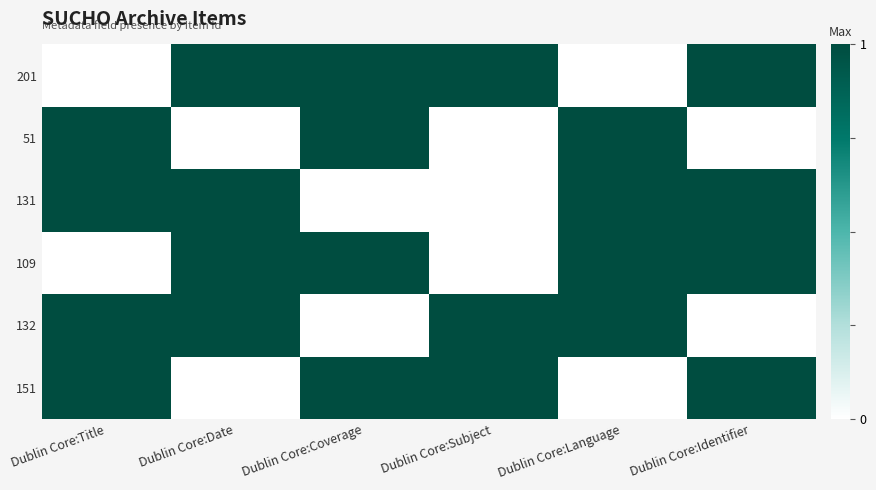

Reading left to right, transcribe all the data shown in this chart.

151: Dublin Core:Title=1	Dublin Core:Date=0	Dublin Core:Coverage=1	Dublin Core:Subject=1	Dublin Core:Language=0	Dublin Core:Identifier=1
132: Dublin Core:Title=1	Dublin Core:Date=1	Dublin Core:Coverage=0	Dublin Core:Subject=1	Dublin Core:Language=1	Dublin Core:Identifier=0
109: Dublin Core:Title=0	Dublin Core:Date=1	Dublin Core:Coverage=1	Dublin Core:Subject=0	Dublin Core:Language=1	Dublin Core:Identifier=1
131: Dublin Core:Title=1	Dublin Core:Date=1	Dublin Core:Coverage=0	Dublin Core:Subject=0	Dublin Core:Language=1	Dublin Core:Identifier=1
51: Dublin Core:Title=1	Dublin Core:Date=0	Dublin Core:Coverage=1	Dublin Core:Subject=0	Dublin Core:Language=1	Dublin Core:Identifier=0
201: Dublin Core:Title=0	Dublin Core:Date=1	Dublin Core:Coverage=1	Dublin Core:Subject=1	Dublin Core:Language=0	Dublin Core:Identifier=1